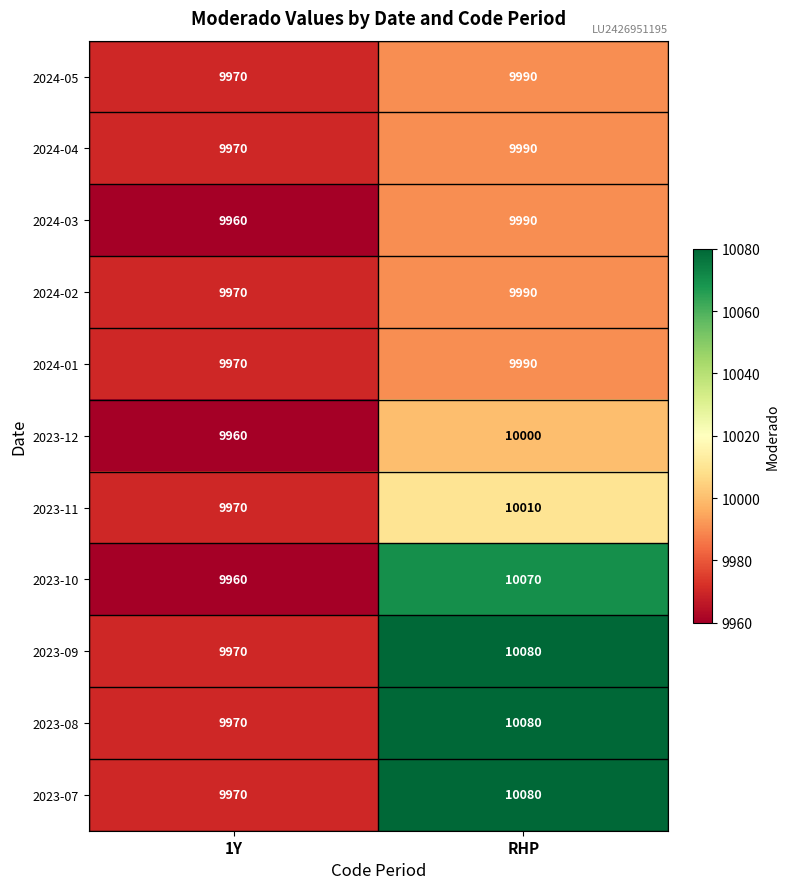

Rank the categories by 2024-03 value from highest to lowest.

RHP, 1Y